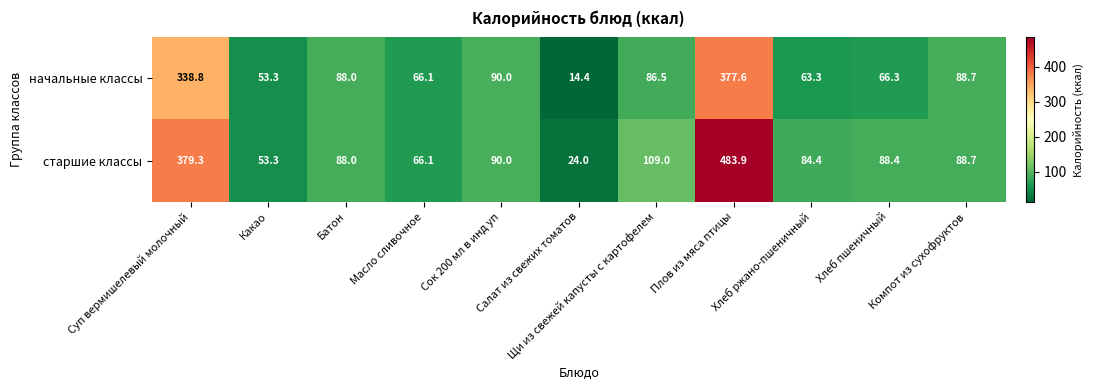

How many data points does each series have?

11